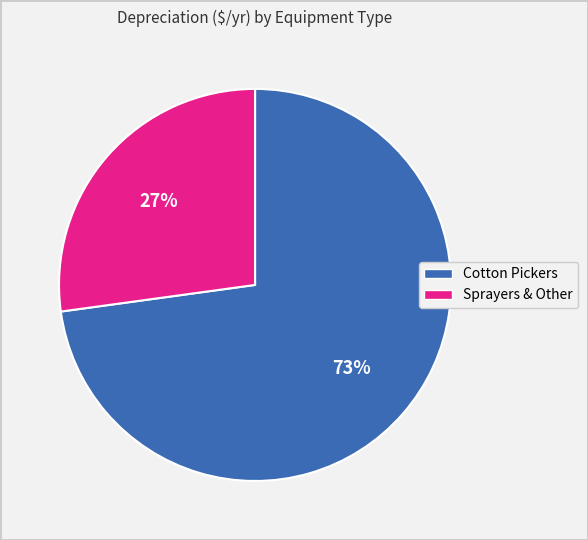

To the nearest percent, what is the average slice percentage?

50%